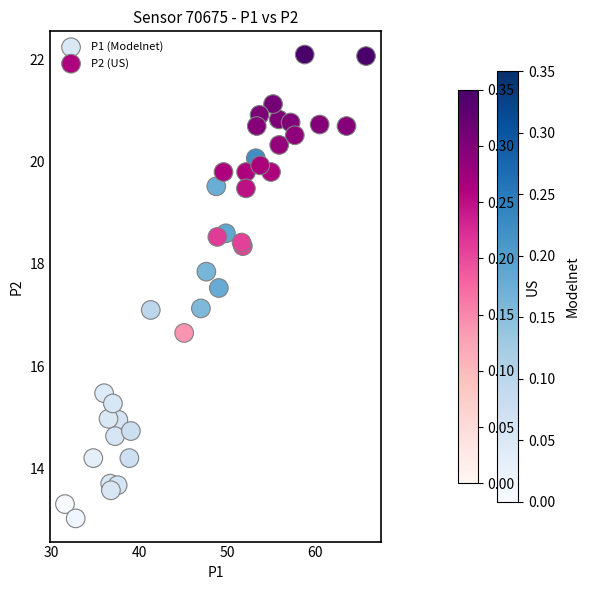

Which series contains the highest Y value?

P2 (US)